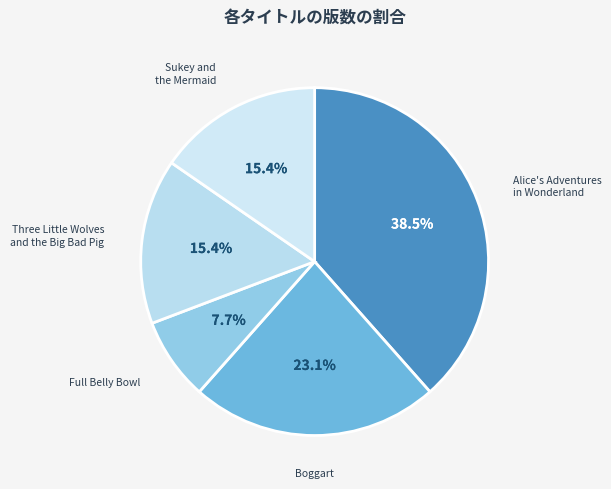

To the nearest percent, what is the difference between the largest and smallest slice percentages?

31%